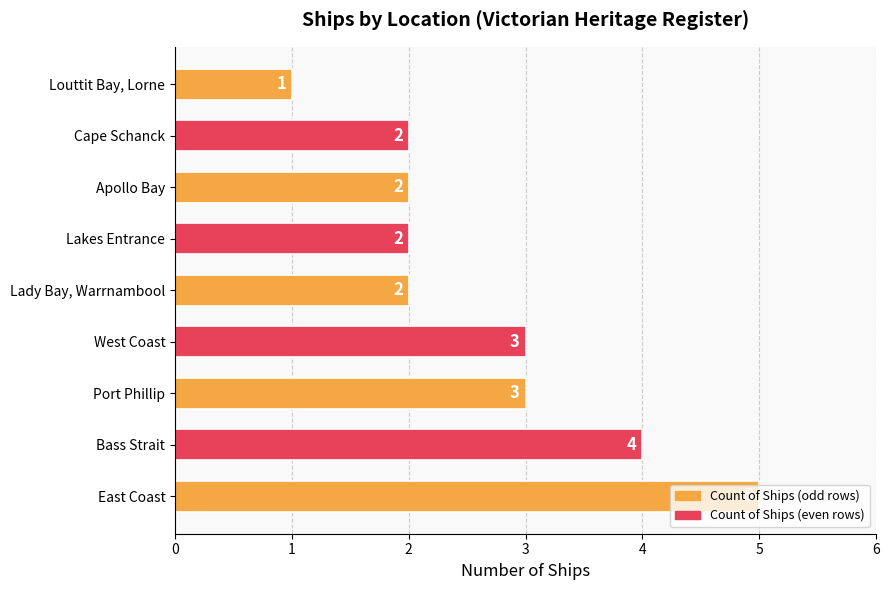

True or false: the data shows 2 at Lady Bay, Warrnambool.

True